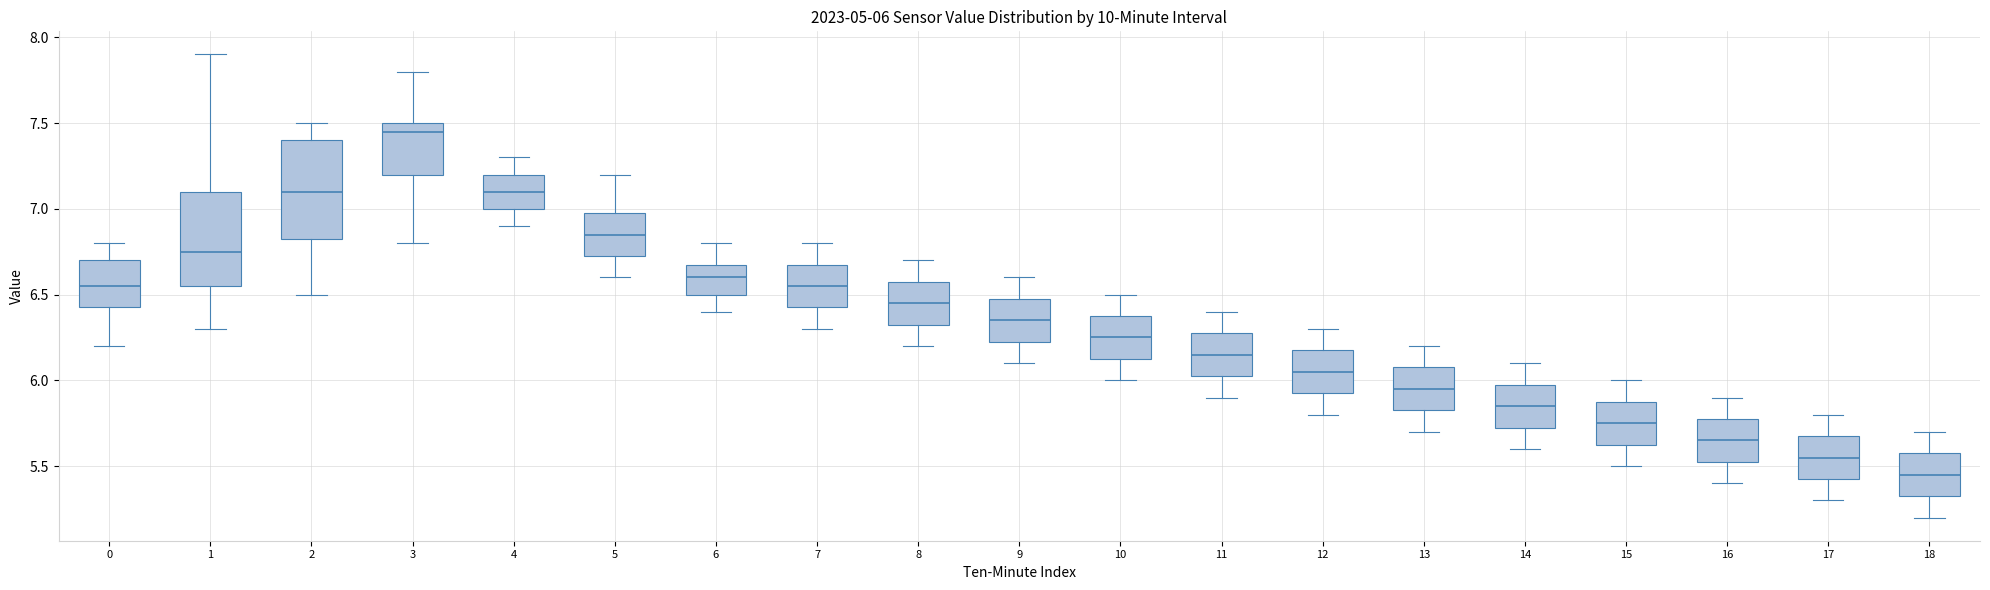

Which box's median line is the highest?

3